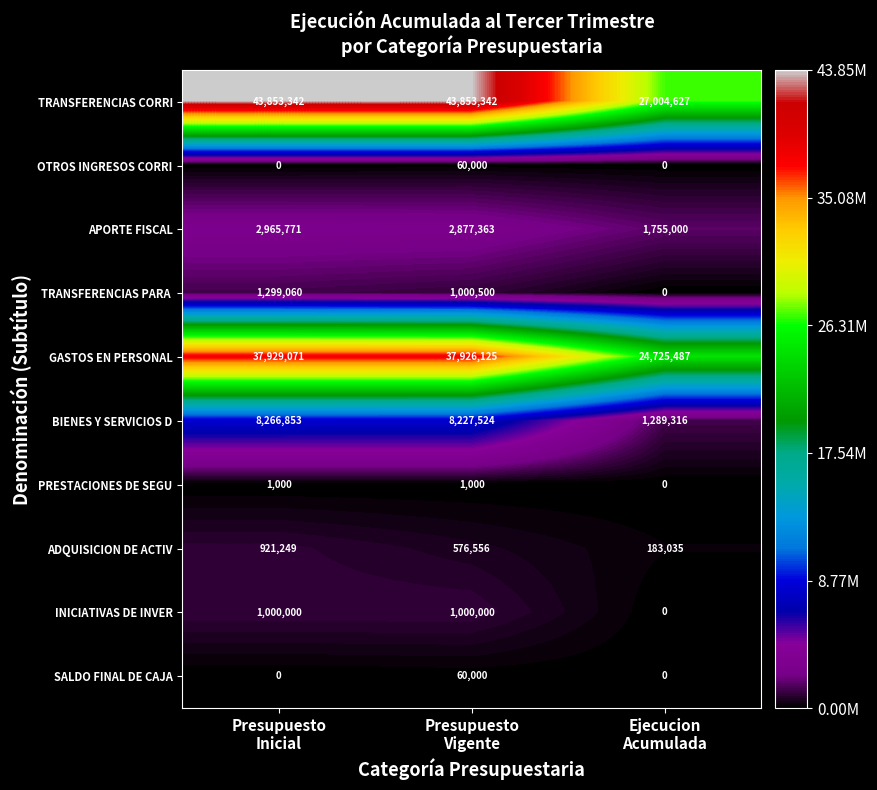

What is the spread (max minus min) of values at Ejecucion
Acumulada?

27004627